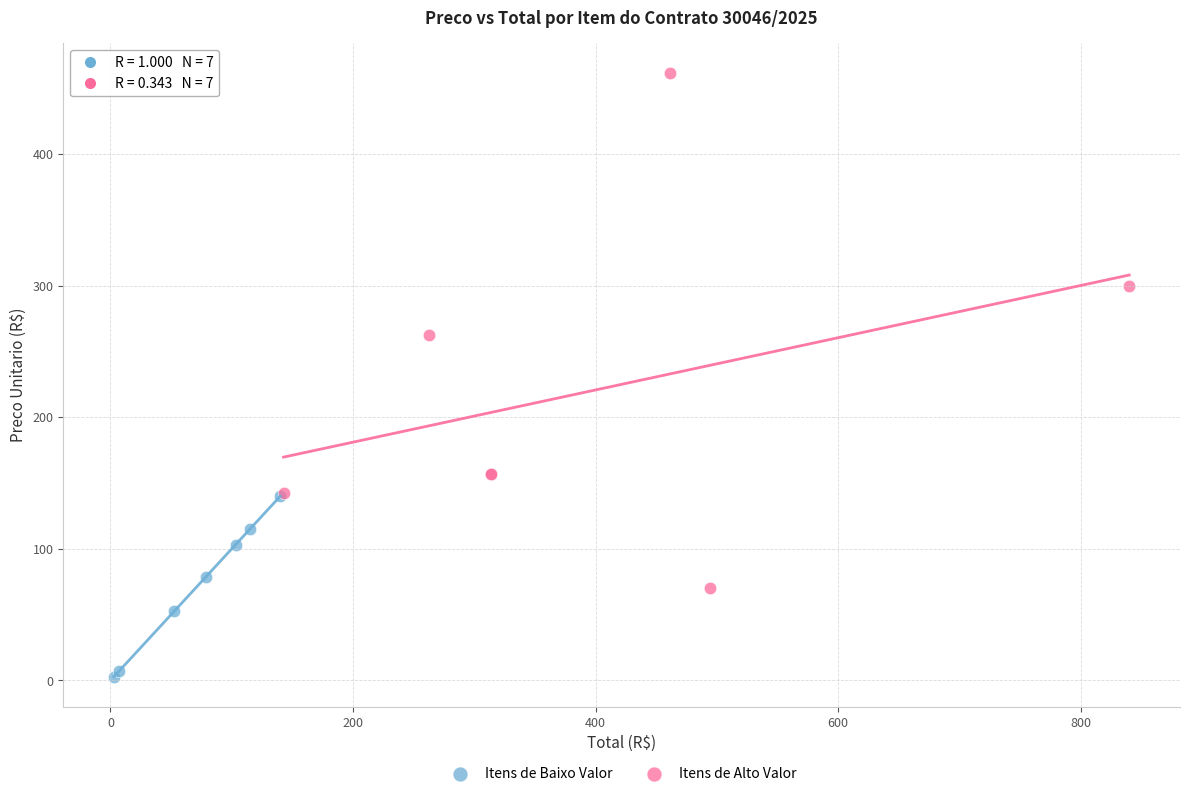

Which series has the largest Y range (max minus min)?

Itens de Alto Valor